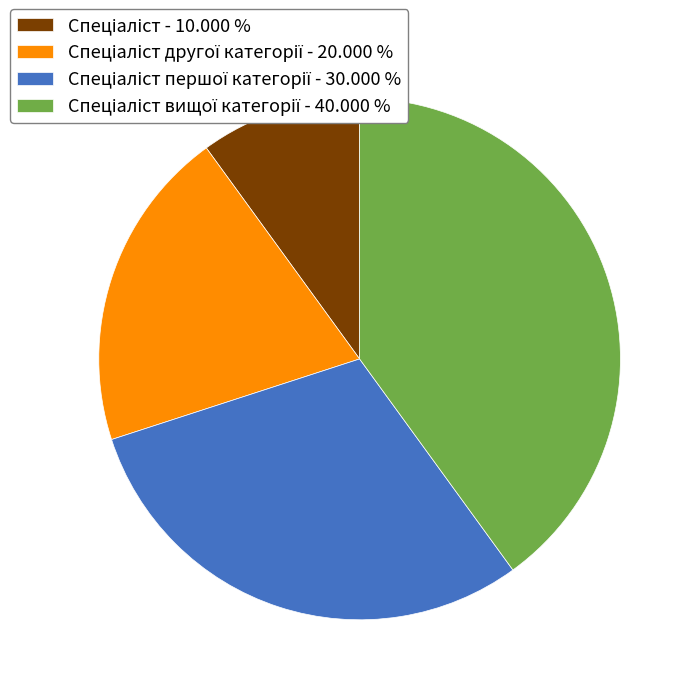

Does any single category account for the majority?

No